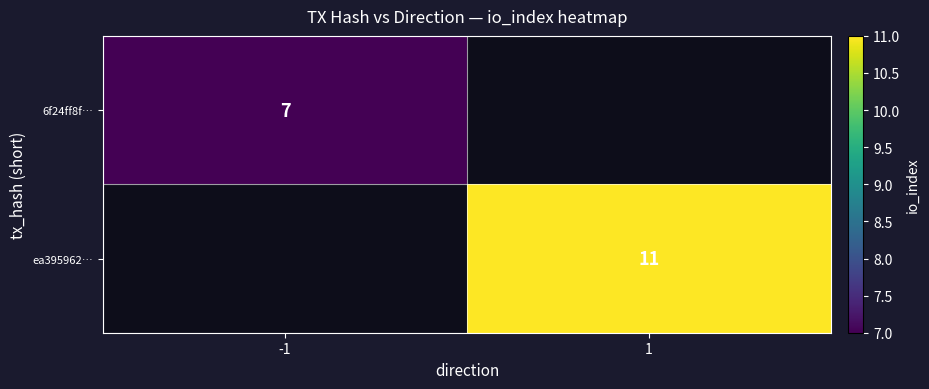

The 6f24ff8f… series shows 7 at -1. True or false?

True